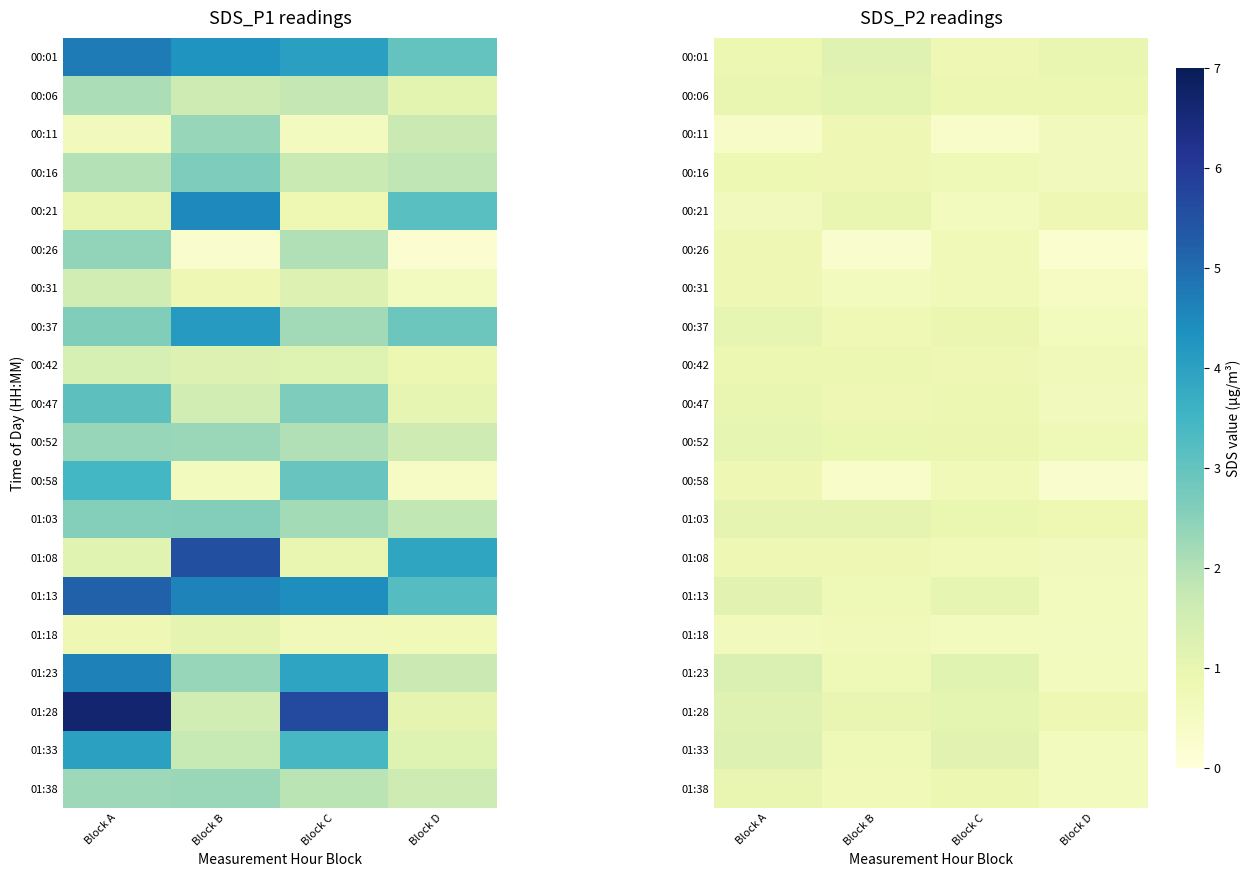

Read the 00:47 value at Block C.

0.9